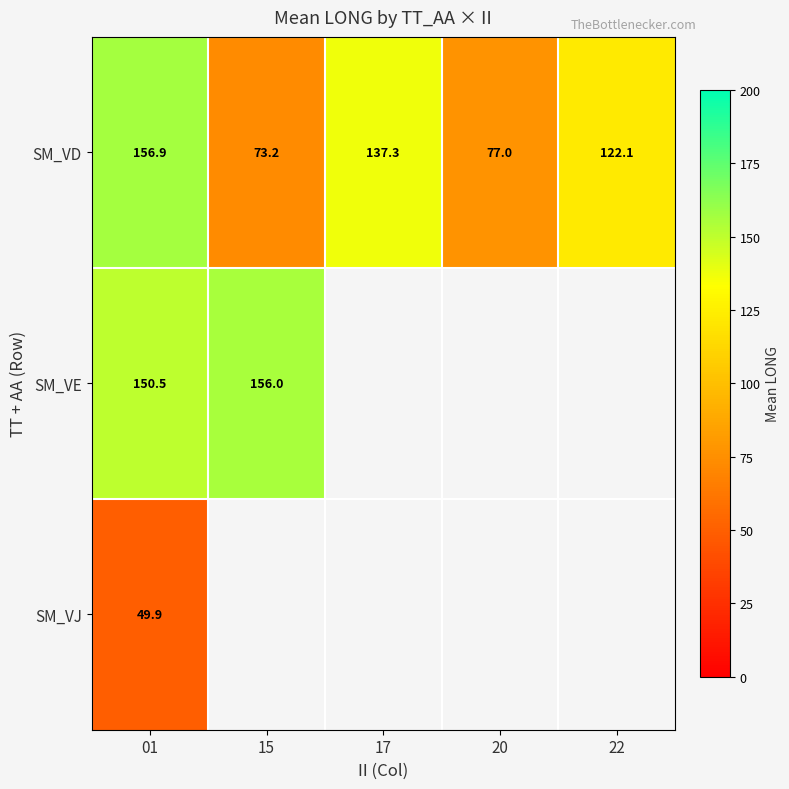

Which category has the highest value across all series?

01